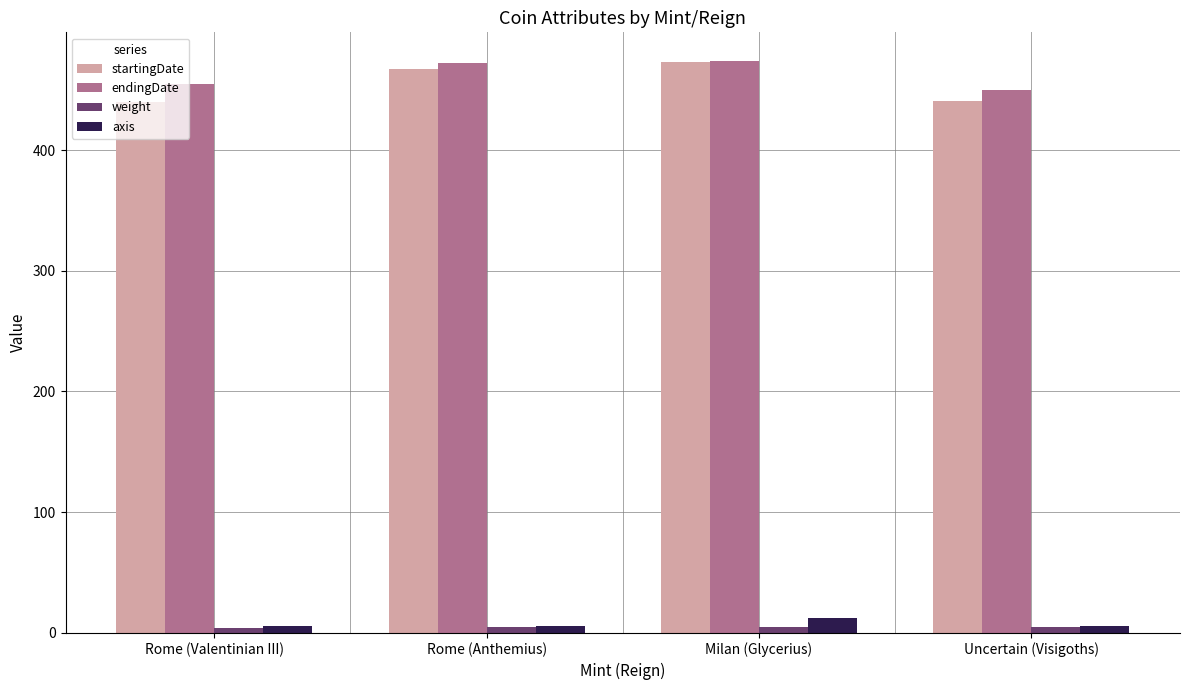

What is the maximum value shown in the chart?

474.0